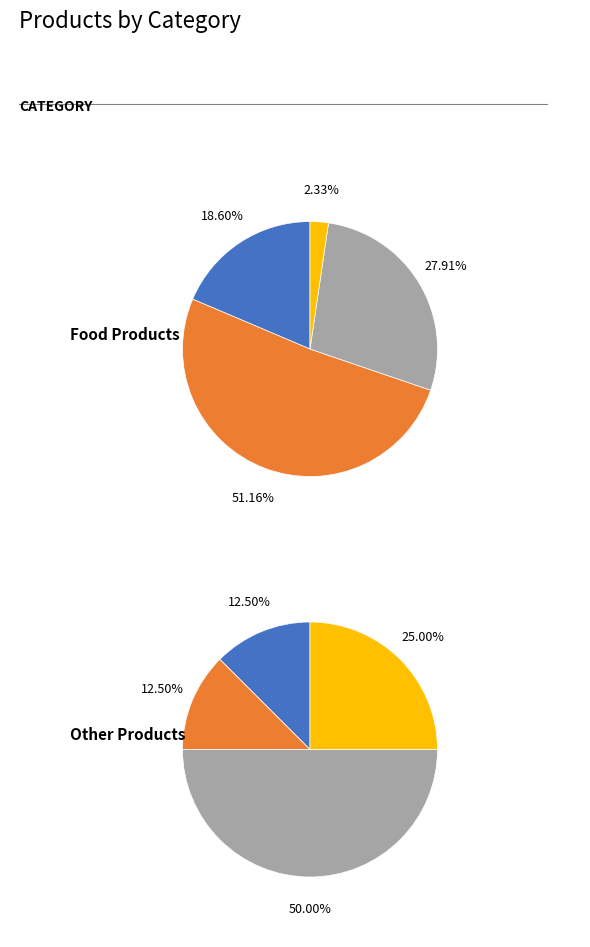

Does any single category account for the majority?

No